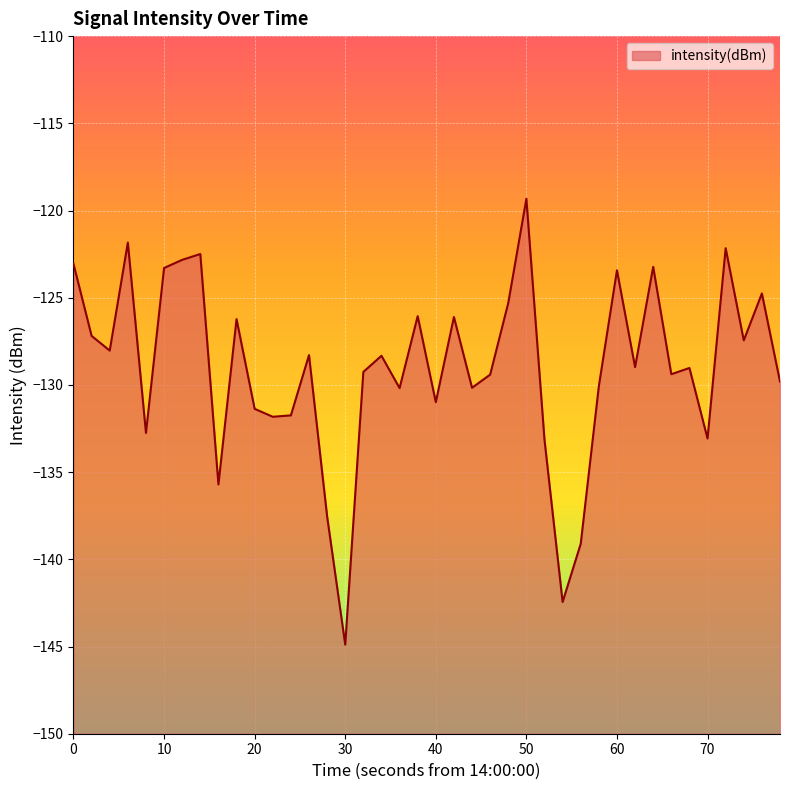

What is the difference between the maximum and second lowest values?

23.1